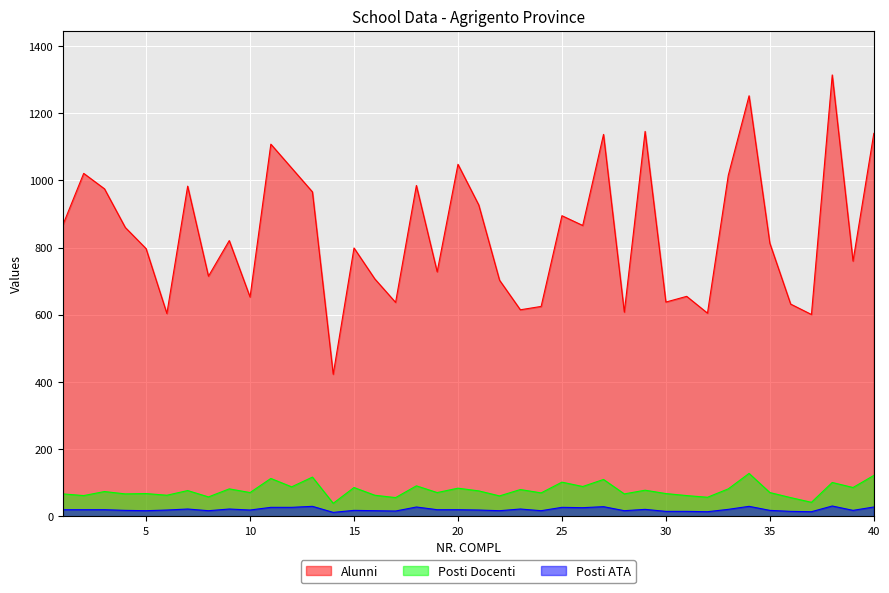

True or false: Posti Docenti and Alunni intersect in this chart.

False